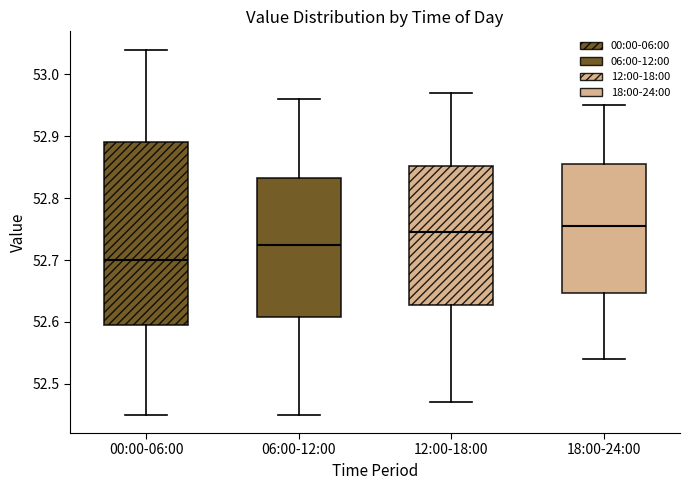

Reading left to right, transcribe this box plot: for each box, give where its median line is, the range the box spans, and where its two whiskers end, as read against the y-axis. The values are not printed on the chart, so give them approximately, as read against the axis.

00:00-06:00: median 52.70, box 52.60 to 52.89, whiskers 52.45 to 53.04
06:00-12:00: median 52.73, box 52.61 to 52.83, whiskers 52.45 to 52.96
12:00-18:00: median 52.75, box 52.63 to 52.85, whiskers 52.47 to 52.97
18:00-24:00: median 52.76, box 52.65 to 52.86, whiskers 52.54 to 52.95